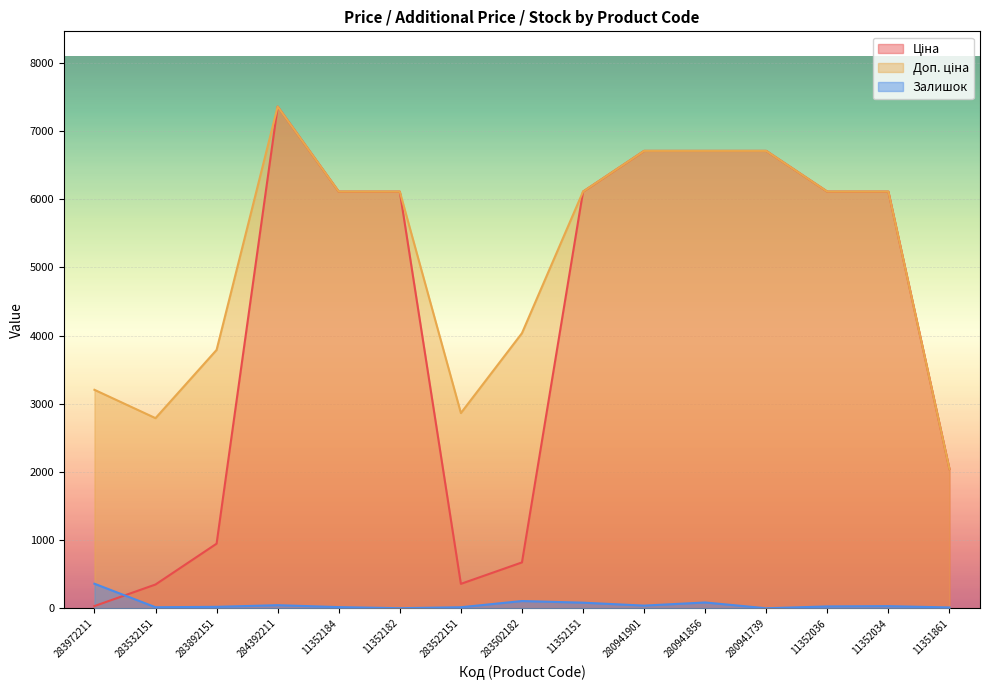

How many lines are shown in the chart?

3